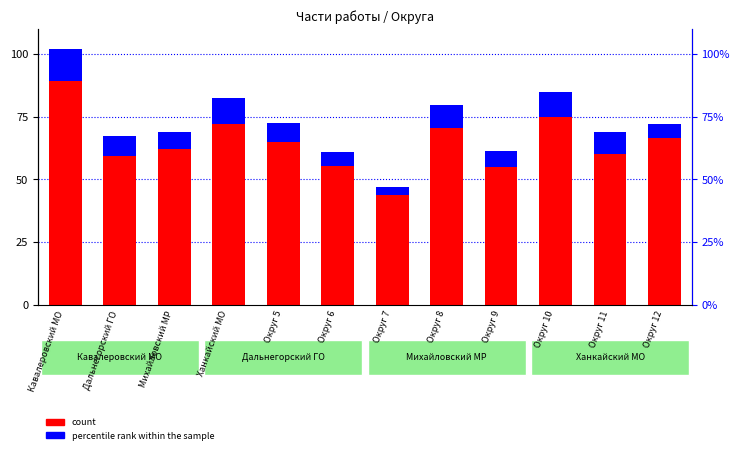

Is it true that percentile rank within the sample equals 12.5 at Кавалеровский МО?

True